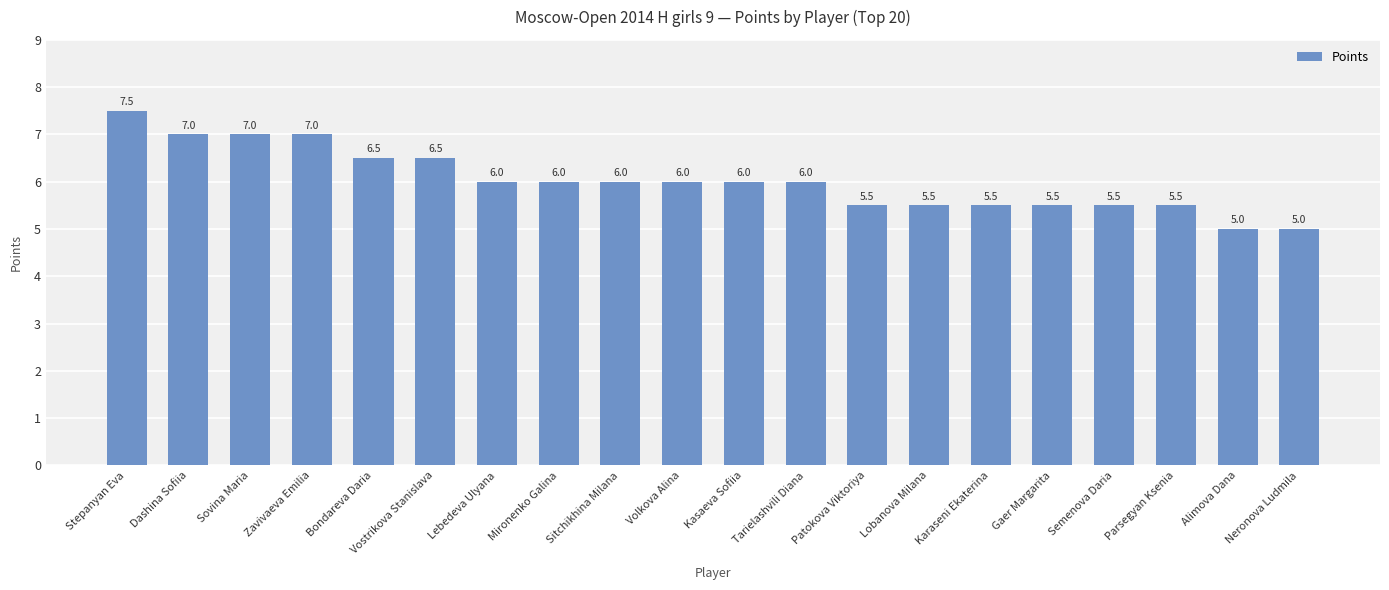

The chart shows a value of 4.4 at Bondareva Daria. True or false?

False